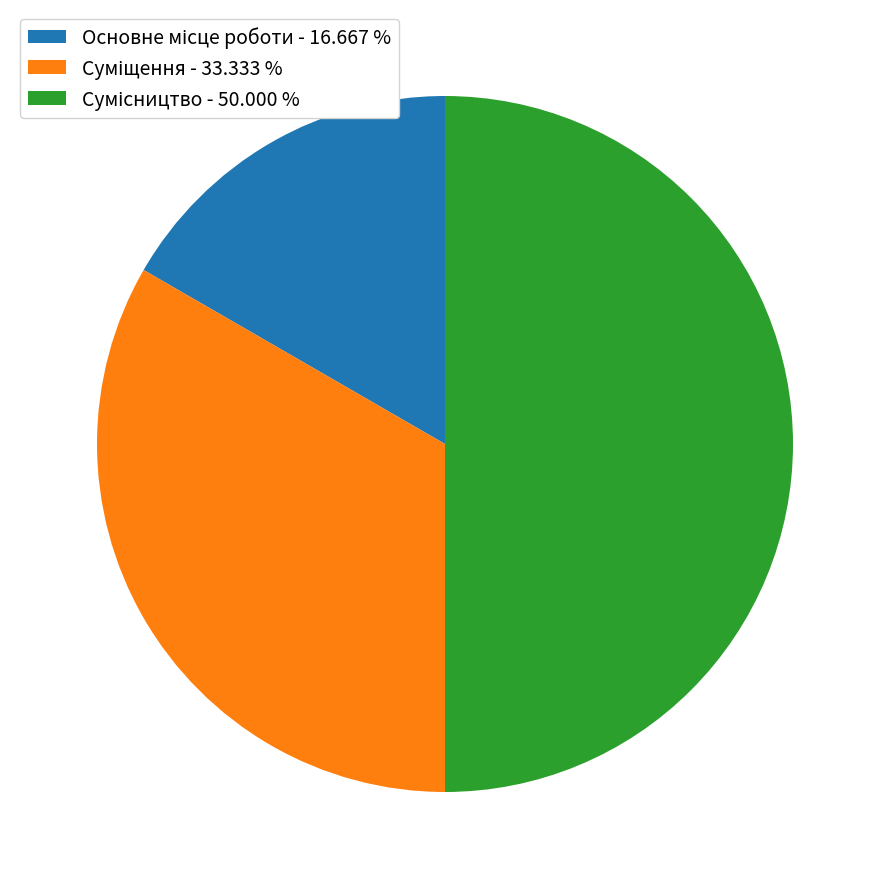

What is the ratio of the value at Сумісництво to the value at Основне місце роботи?

3.0